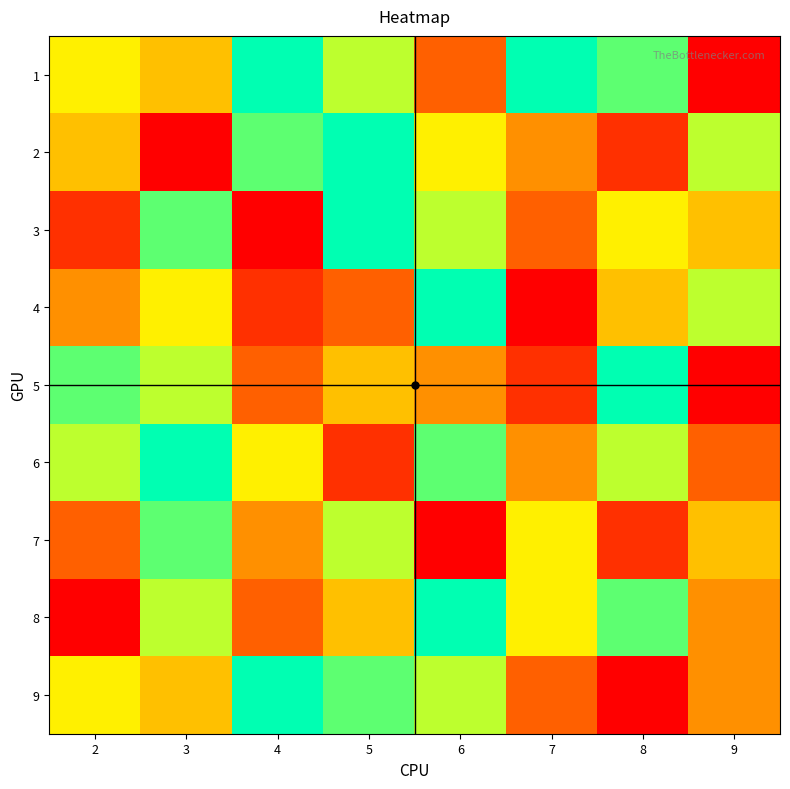

What is the maximum value shown in the chart?

9